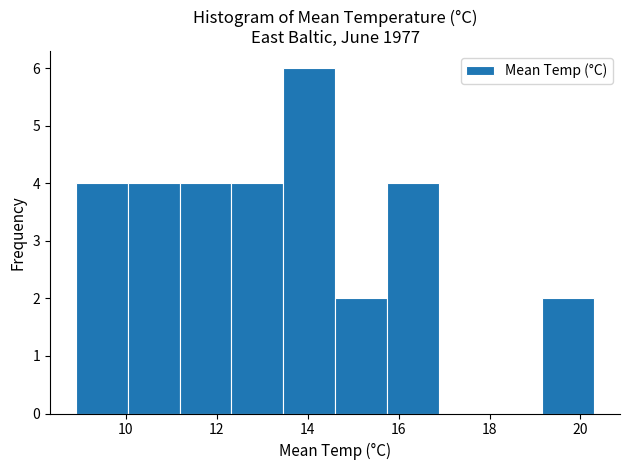

Reading left to right, list every bar in this chart as the range it spans on the x-axis followed by its height. Neither the bar edges nor the heights are printed on the chart, so give them approximately, as read against the axes.

8.90 to 10.04: 4
10.04 to 11.18: 4
11.18 to 12.32: 4
12.32 to 13.46: 4
13.46 to 14.60: 6
14.60 to 15.74: 2
15.74 to 16.88: 4
16.88 to 18.02: 0
18.02 to 19.16: 0
19.16 to 20.30: 2